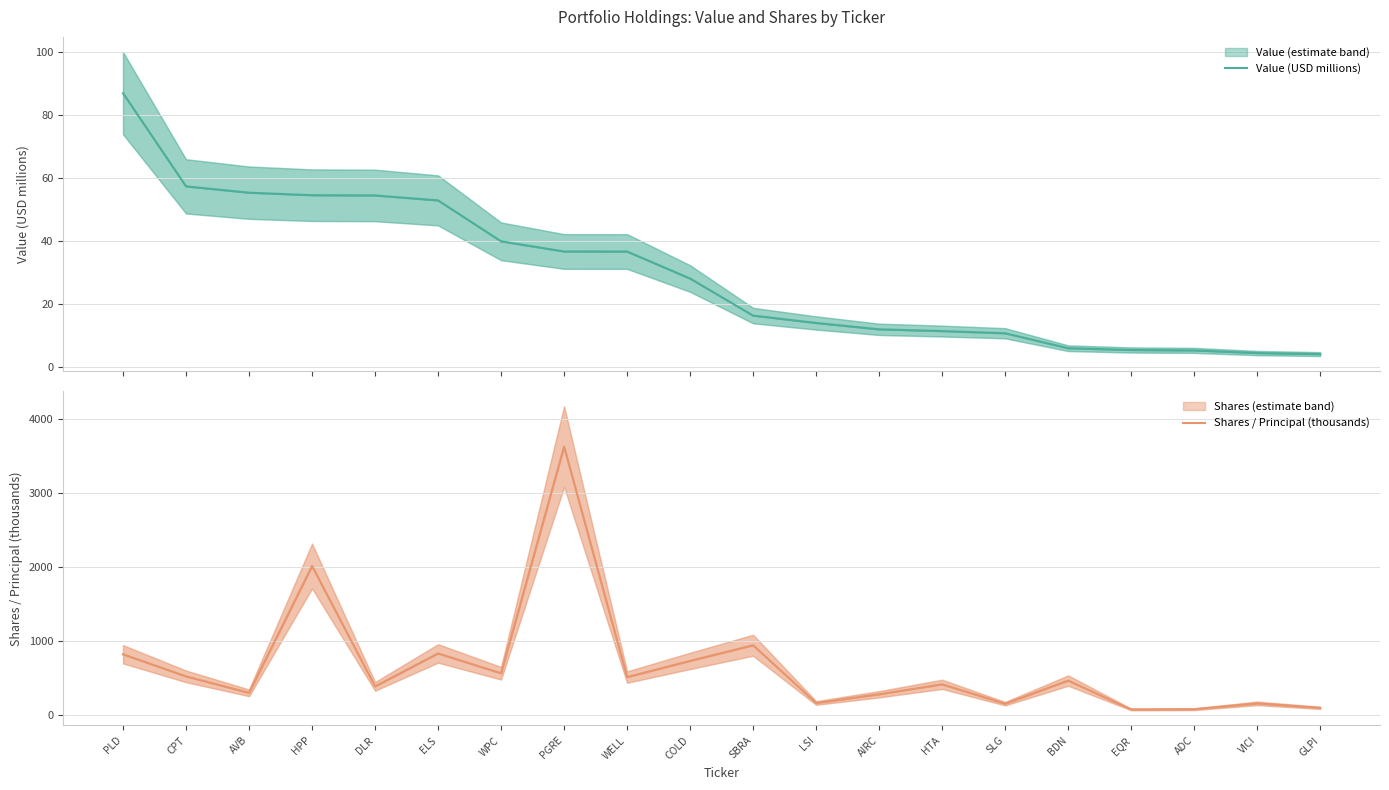

The value of Value (USD millions) at EQR is 8.4. True or false?

False